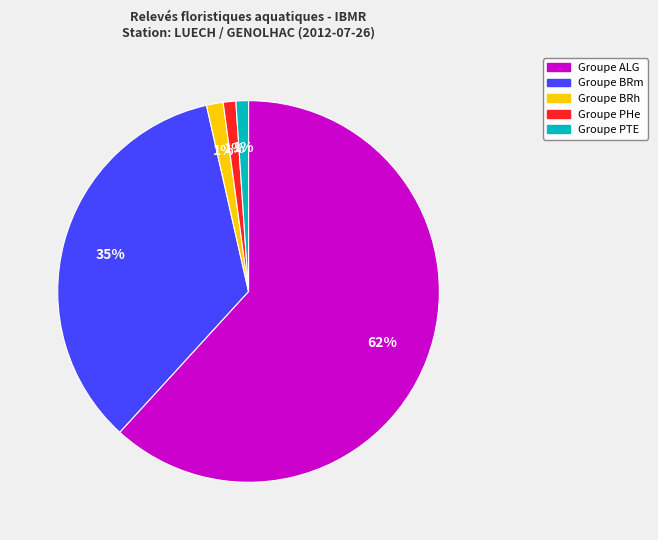

Is there any slice that represents more than half of the pie?

Yes